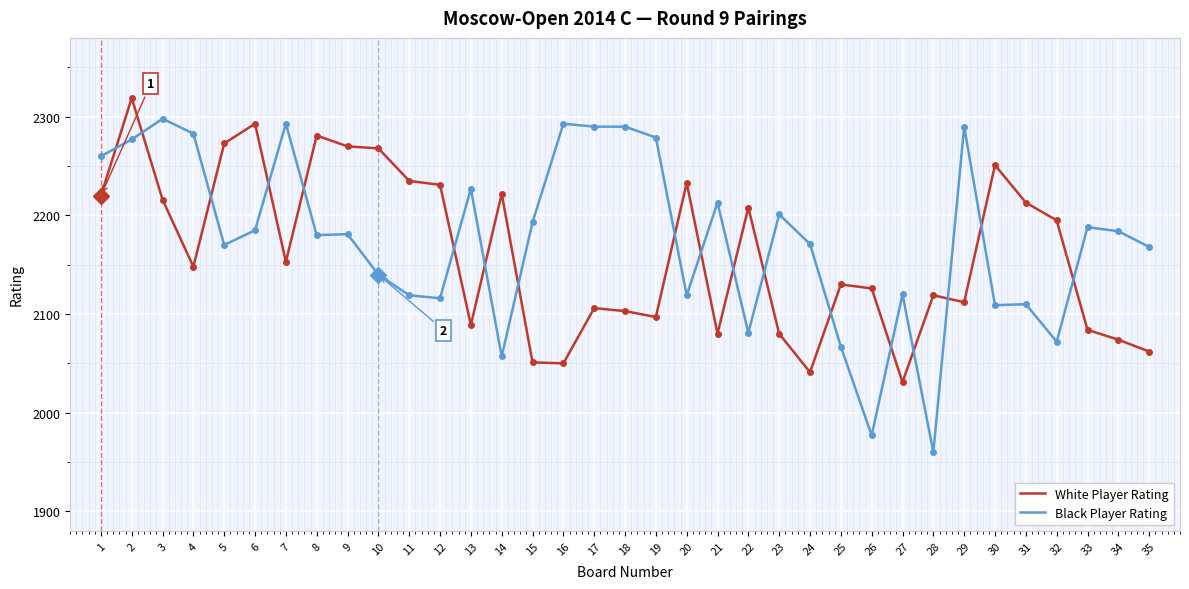

Which series ends up on top after the final intersection of White Player Rating and Black Player Rating?

Black Player Rating